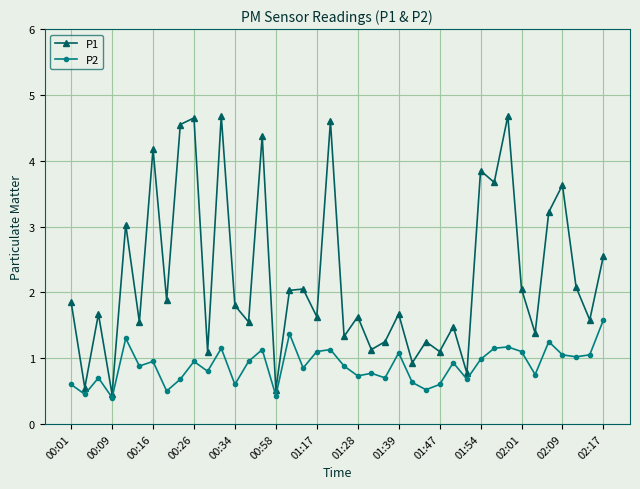

What is the minimum value for P1?

0.5